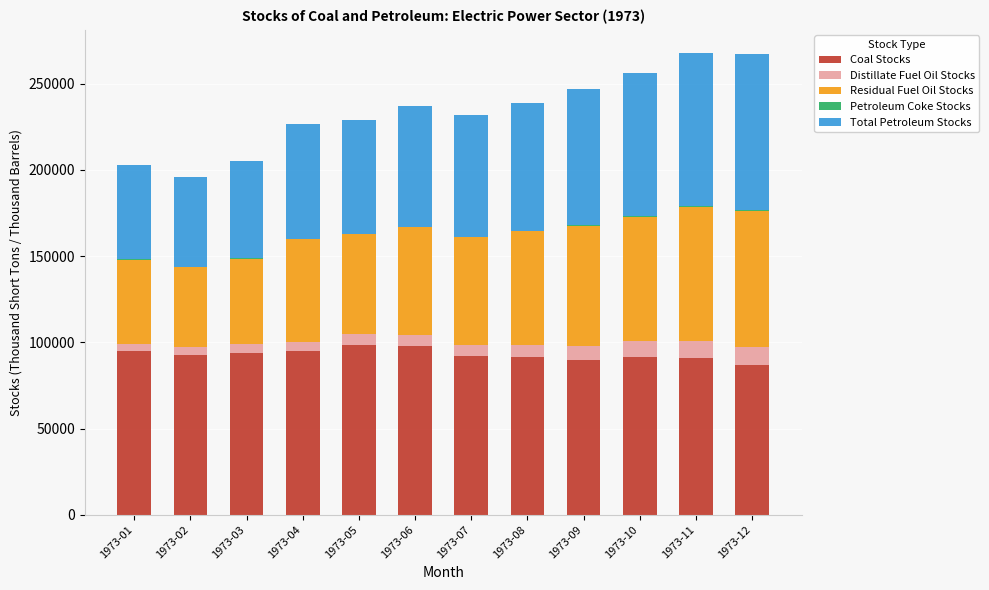

What is the sum of all Coal Stocks values?

1114757.4